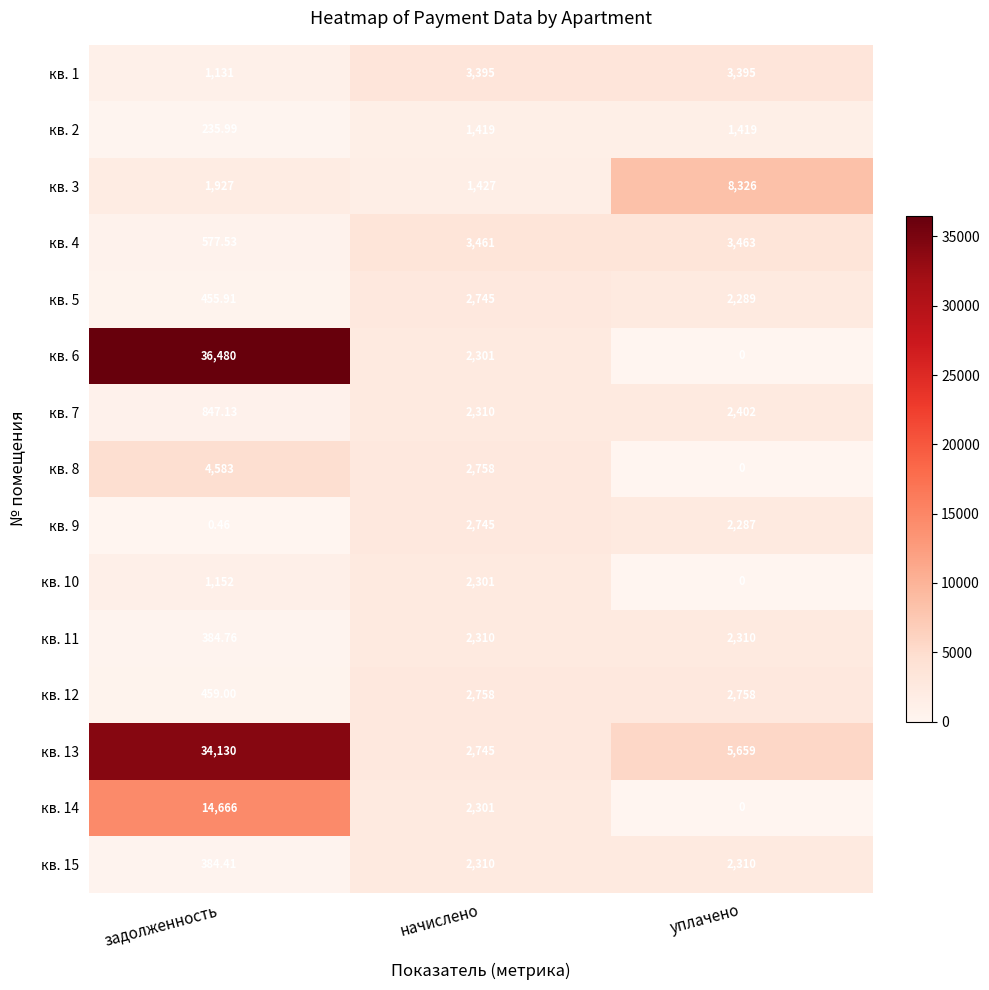

Which label corresponds to the smallest value in the chart?

уплачено